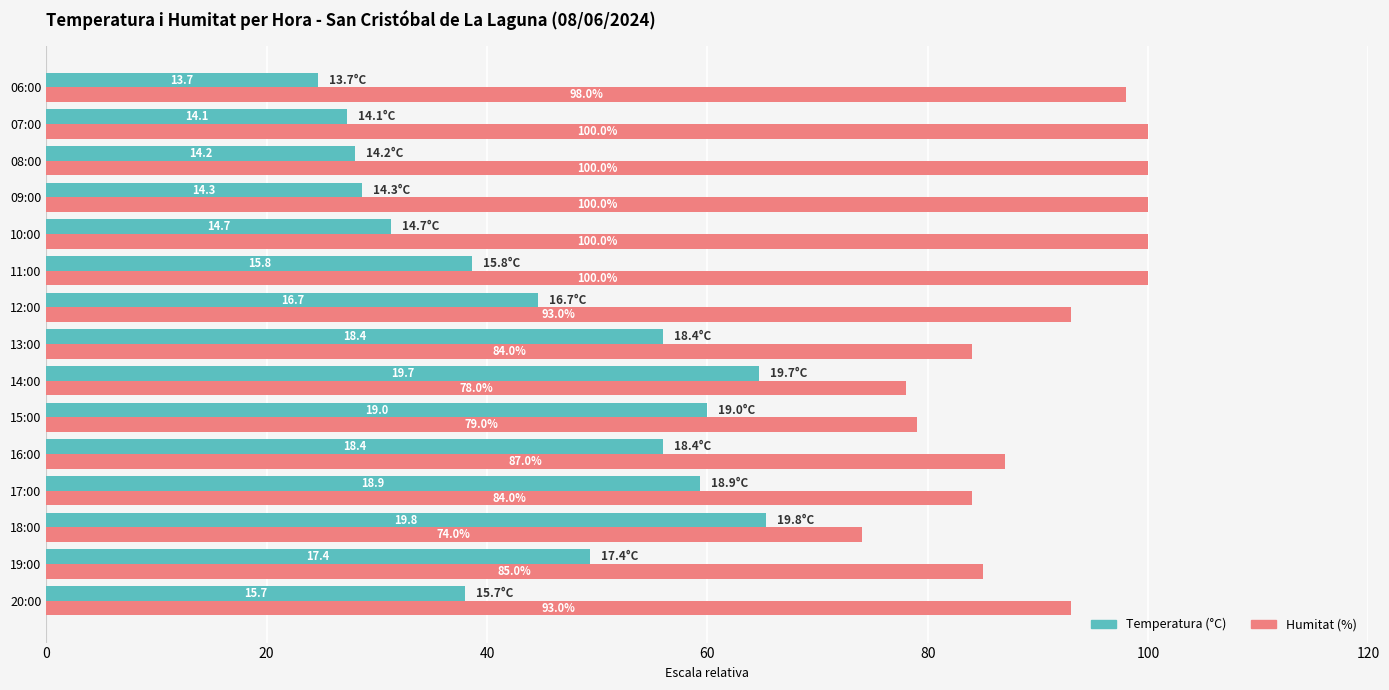

At how many categories does at least one series exceed 96?

6